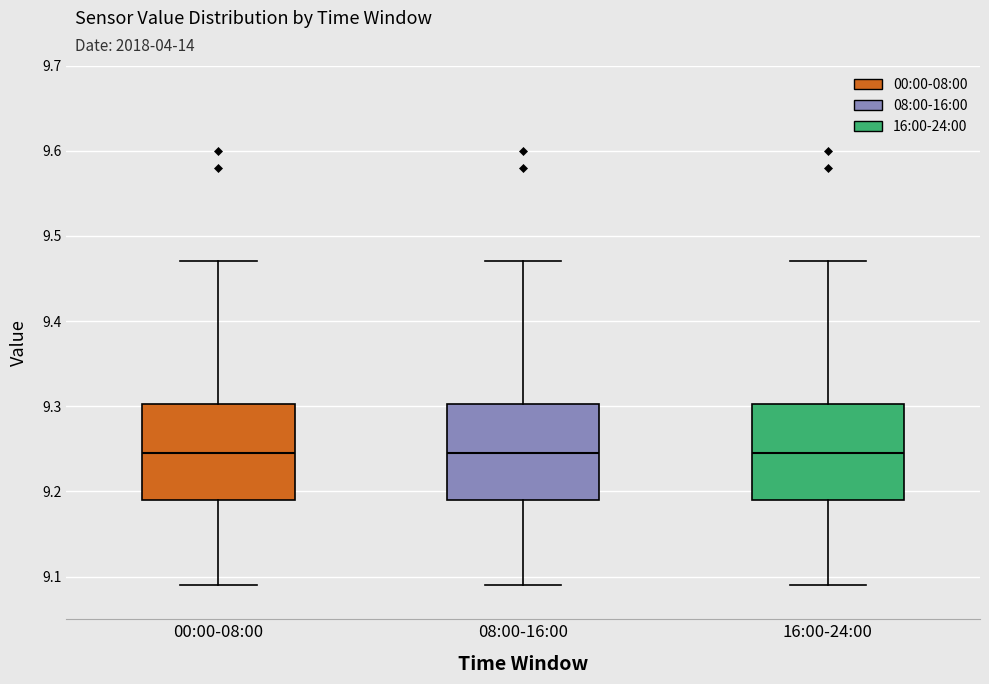

Reading left to right, read every box against the y-axis: the position of its median line, the range the box covers, and the ends of its whiskers. The values are not printed on the chart, so give them approximately, as read against the axis.

00:00-08:00: median 9.25, box 9.19 to 9.30, whiskers 9.09 to 9.47
08:00-16:00: median 9.25, box 9.19 to 9.30, whiskers 9.09 to 9.47
16:00-24:00: median 9.25, box 9.19 to 9.30, whiskers 9.09 to 9.47